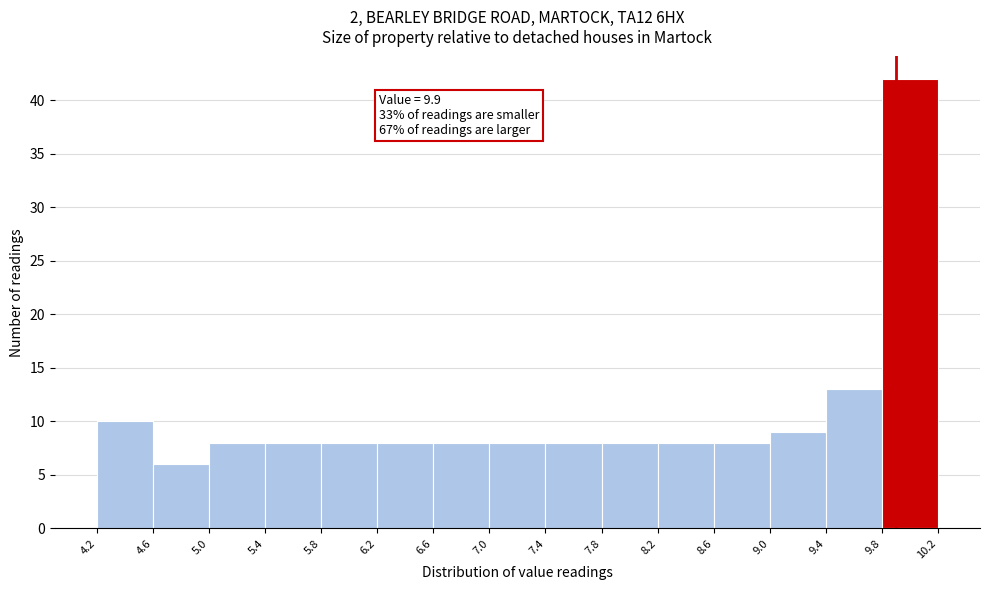

Which range on the x-axis has the tallest bar?

9.8 to 10.2